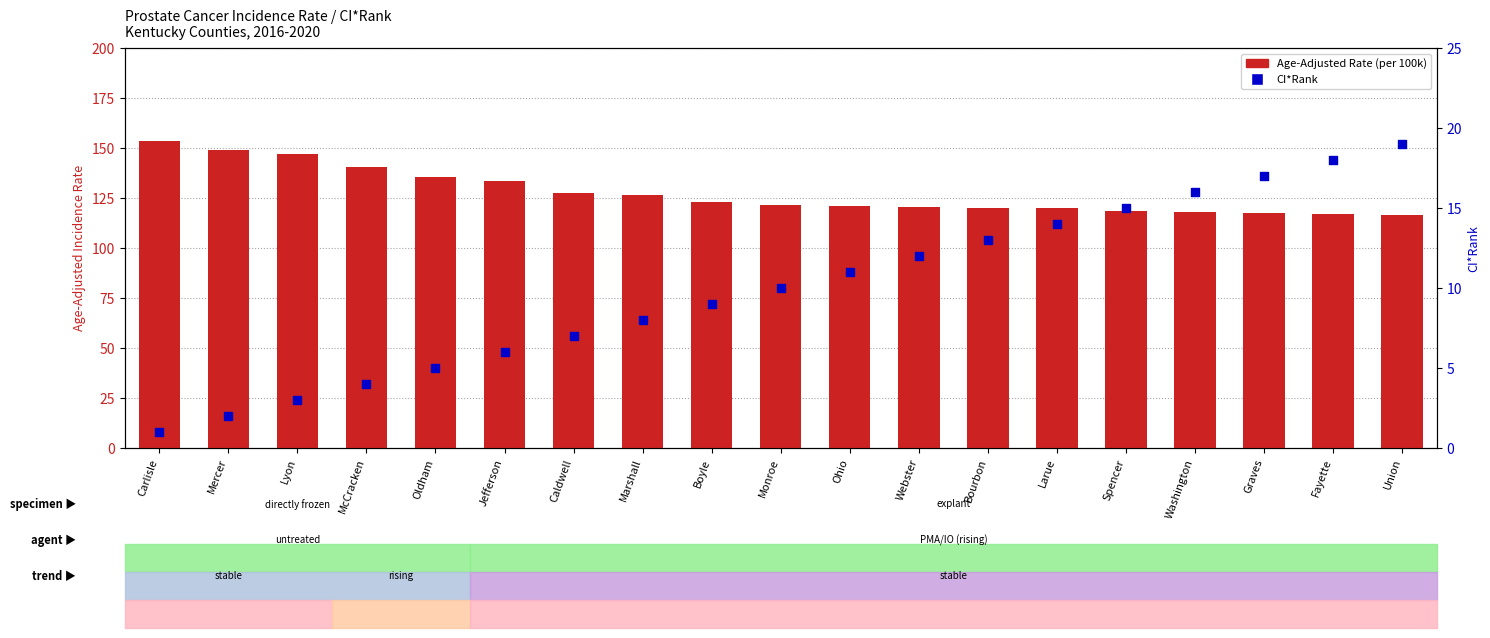

What are all the series names shown in the legend?

Age-Adjusted Rate, CI*Rank